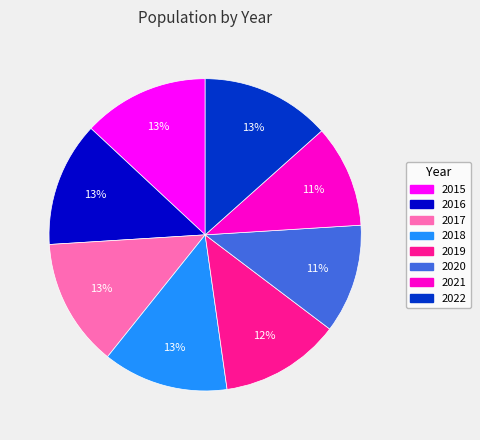

Does 2019 represent more than half of the total?

No